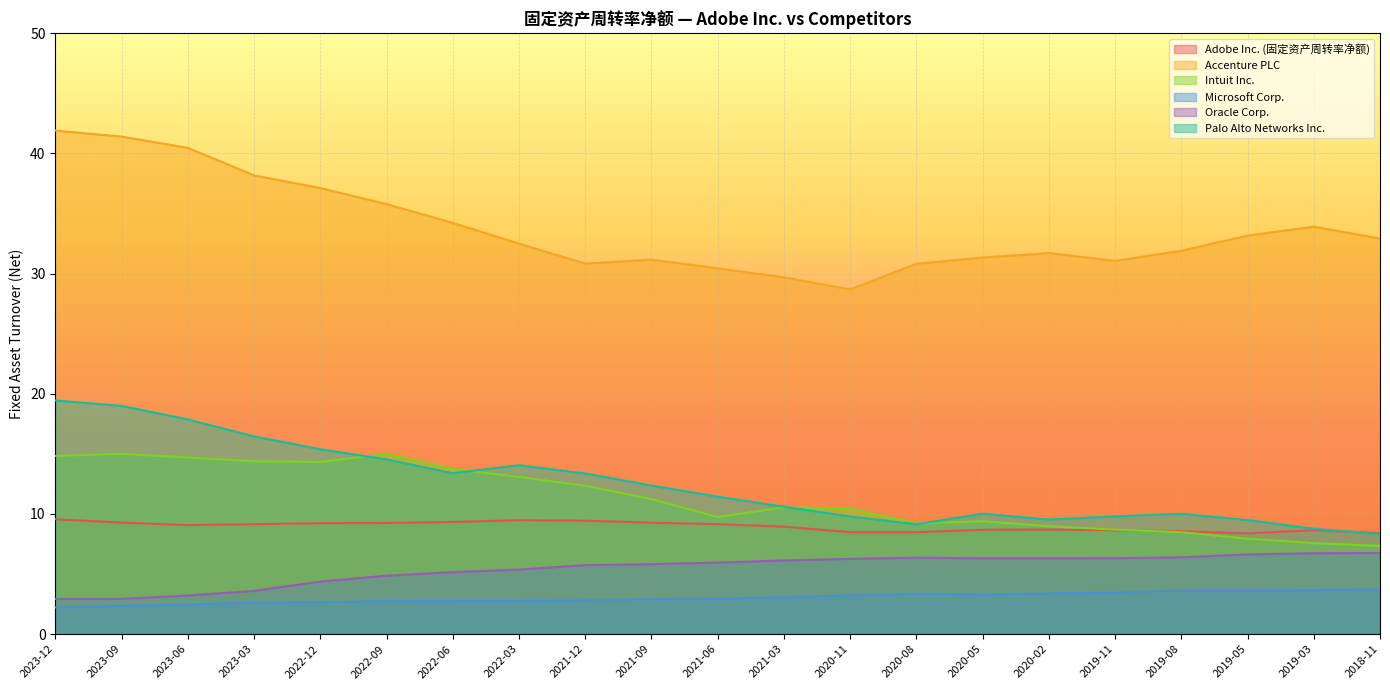

Reading left to right, list all the values displayed in this chart.

Adobe Inc. (固定资产周转率净额): 9.6	9.3	9.1	9.2	9.2	9.2	9.3	9.5	9.4	9.3	9.2	8.9	8.5	8.5	8.7	8.7	8.6	8.6	8.4	8.7	8.4
Accenture PLC: 41.9	41.4	40.5	38.2	37.1	35.8	34.2	32.5	30.8	31.2	30.4	29.7	28.7	30.8	31.3	31.7	31.1	31.9	33.2	33.9	32.9
Intuit Inc.: 14.8	15.0	14.7	14.4	14.3	15.0	13.7	13.1	12.3	11.2	9.7	10.6	10.5	9.2	9.4	9.0	8.7	8.5	7.9	7.6	7.3
Microsoft Corp.: 2.2	2.4	2.5	2.6	2.7	2.7	2.8	2.8	2.8	2.9	3.0	3.1	3.2	3.4	3.3	3.4	3.5	3.6	3.6	3.7	3.8
Oracle Corp.: 2.9	2.9	3.2	3.6	4.4	4.9	5.2	5.4	5.7	5.8	6.0	6.1	6.3	6.4	6.3	6.3	6.3	6.4	6.6	6.7	6.8
Palo Alto Networks Inc.: 19.4	19.0	17.9	16.4	15.4	14.5	13.4	14.1	13.4	12.4	11.4	10.6	9.8	9.1	10.0	9.5	9.8	10.0	9.5	8.8	8.3